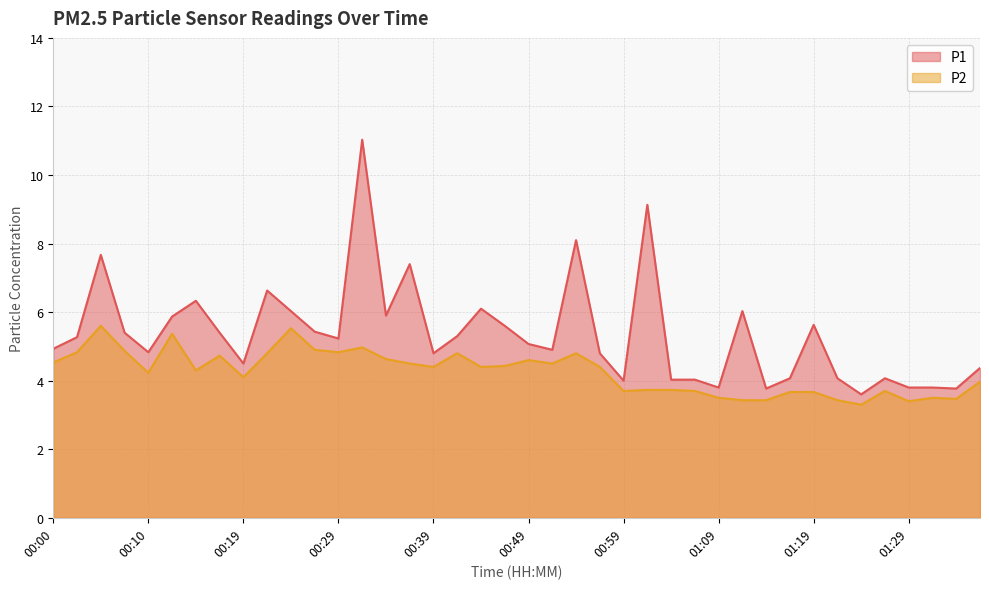

How many data points in P1 are less than 5?

19